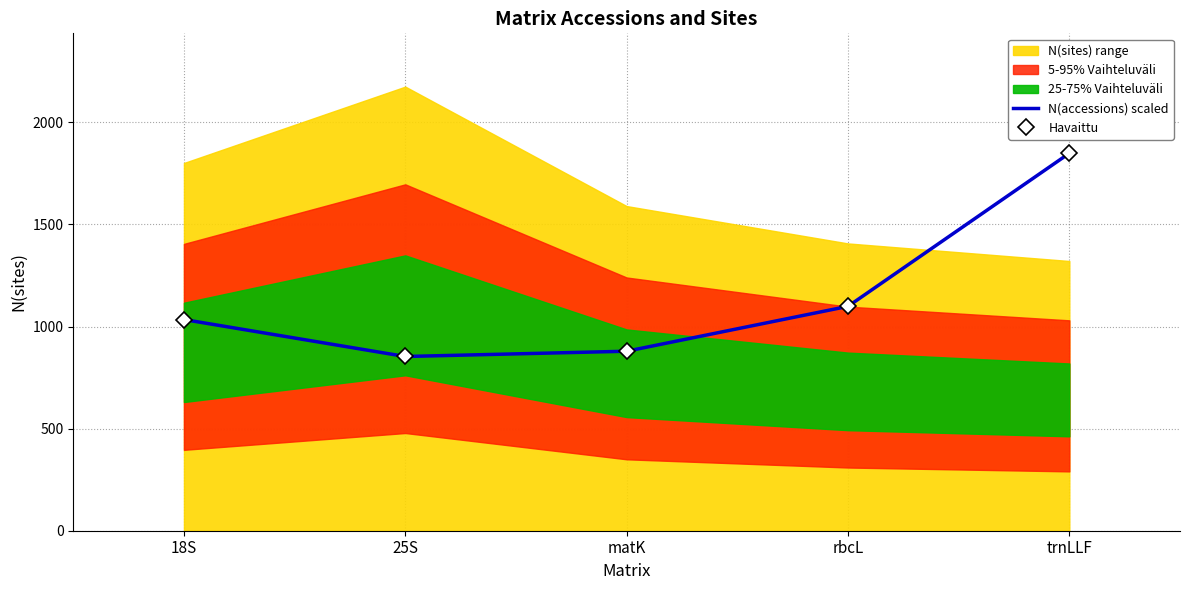

Where is the first local minimum for Havaittu?

25S